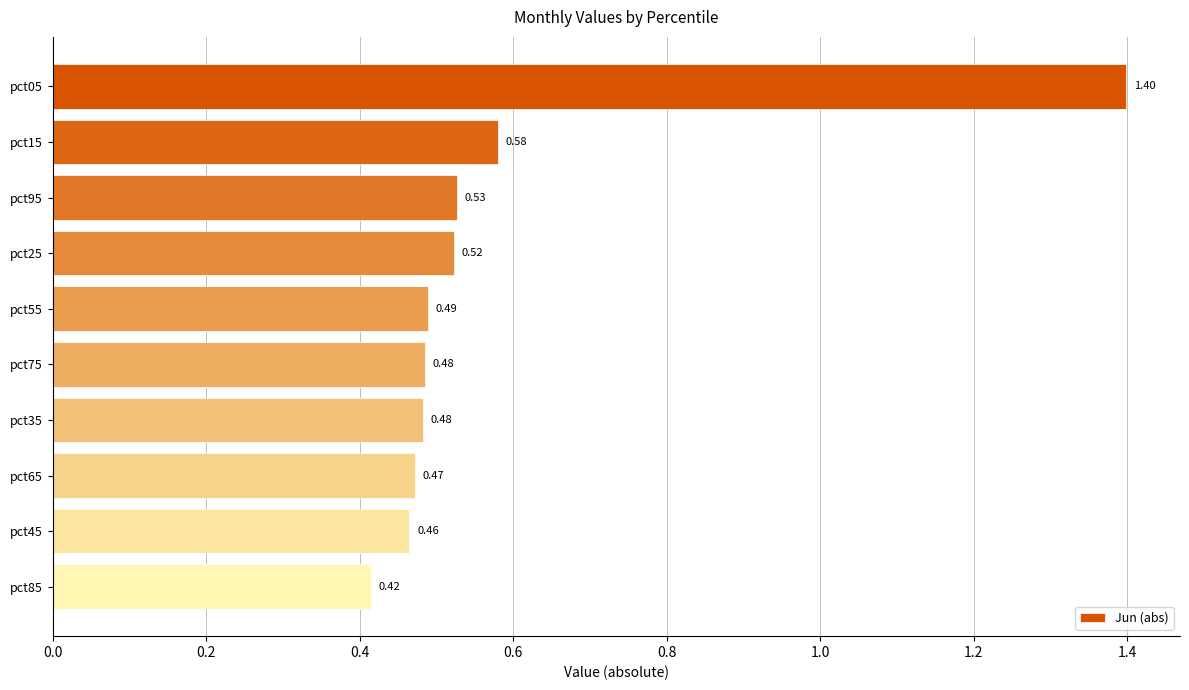

Between pct95 and pct75, which is larger?

pct95